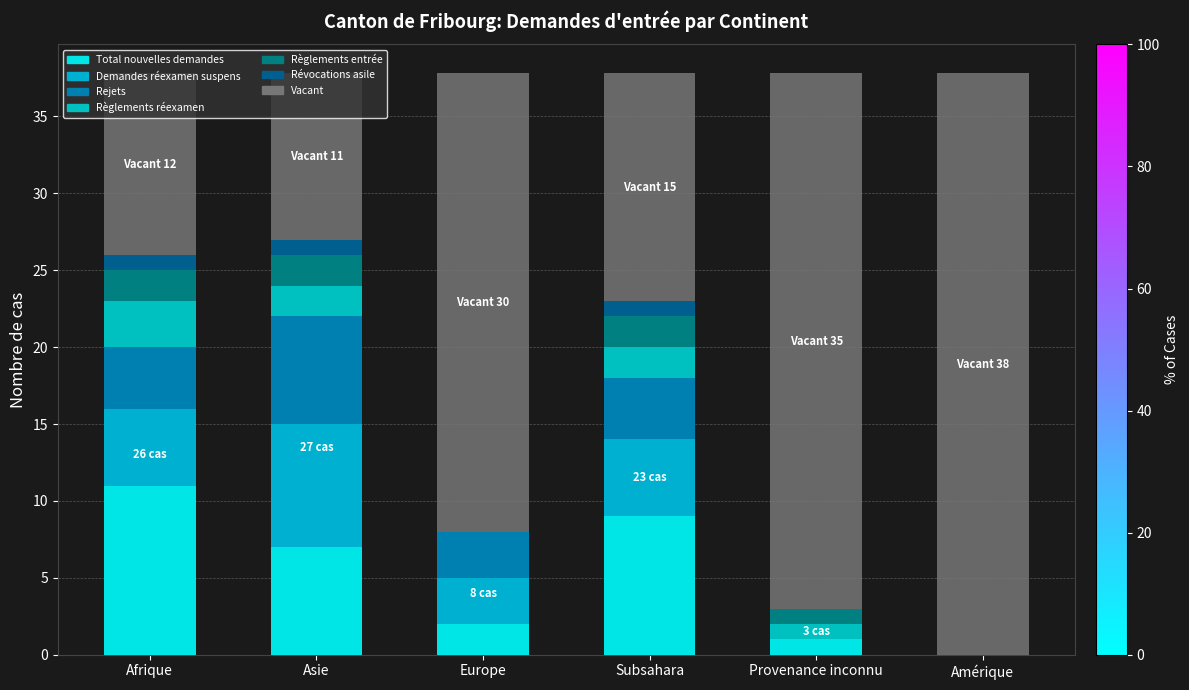

What is the label of the 1st bar from the right?

Amérique